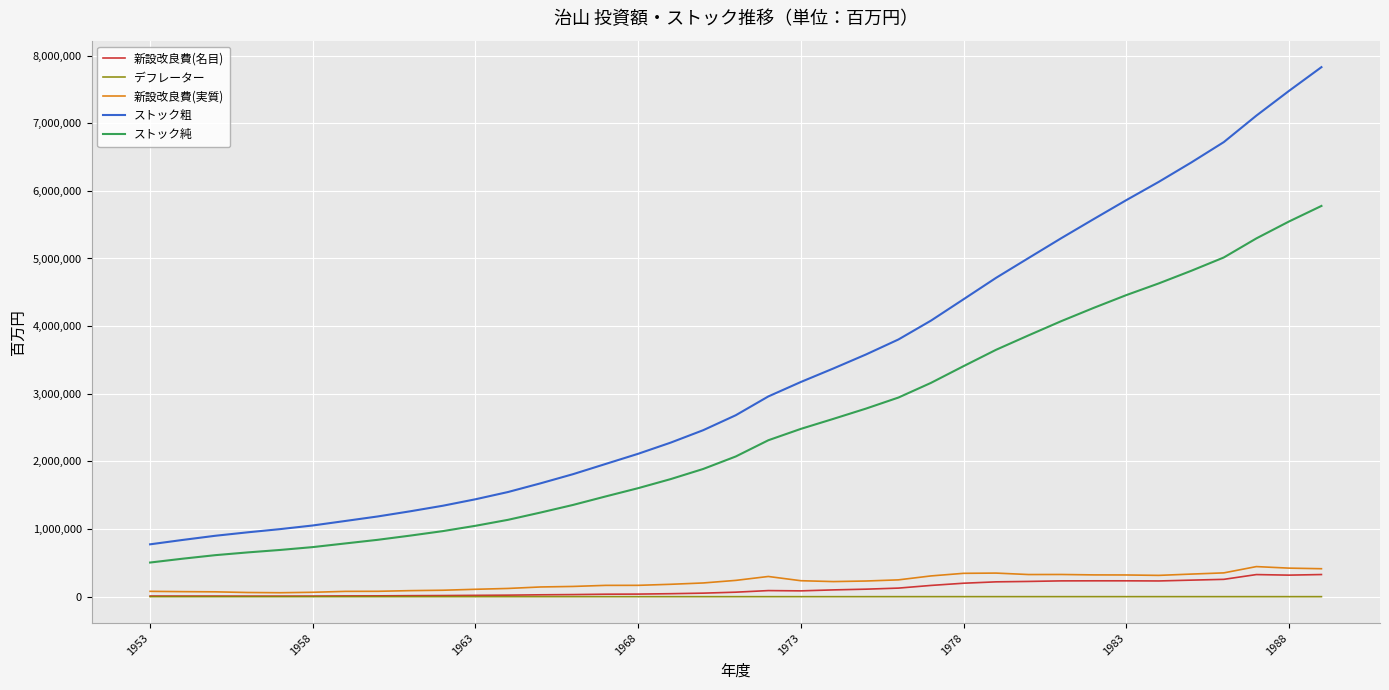

True or false: ストック純 and ストック粗 cross at least once.

False